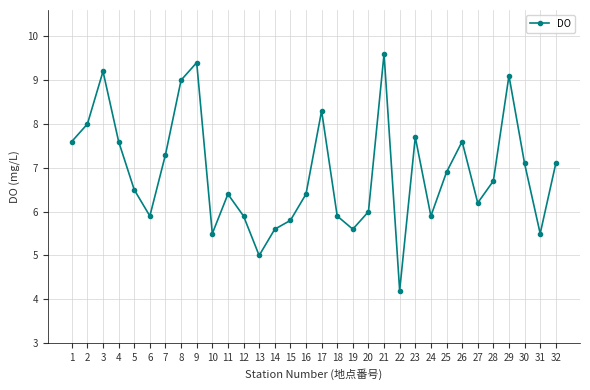

Reading right to left, what are all the values shown in this chart?

7.1	5.5	7.1	9.1	6.7	6.2	7.6	6.9	5.9	7.7	4.2	9.6	6.0	5.6	5.9	8.3	6.4	5.8	5.6	5.0	5.9	6.4	5.5	9.4	9.0	7.3	5.9	6.5	7.6	9.2	8.0	7.6